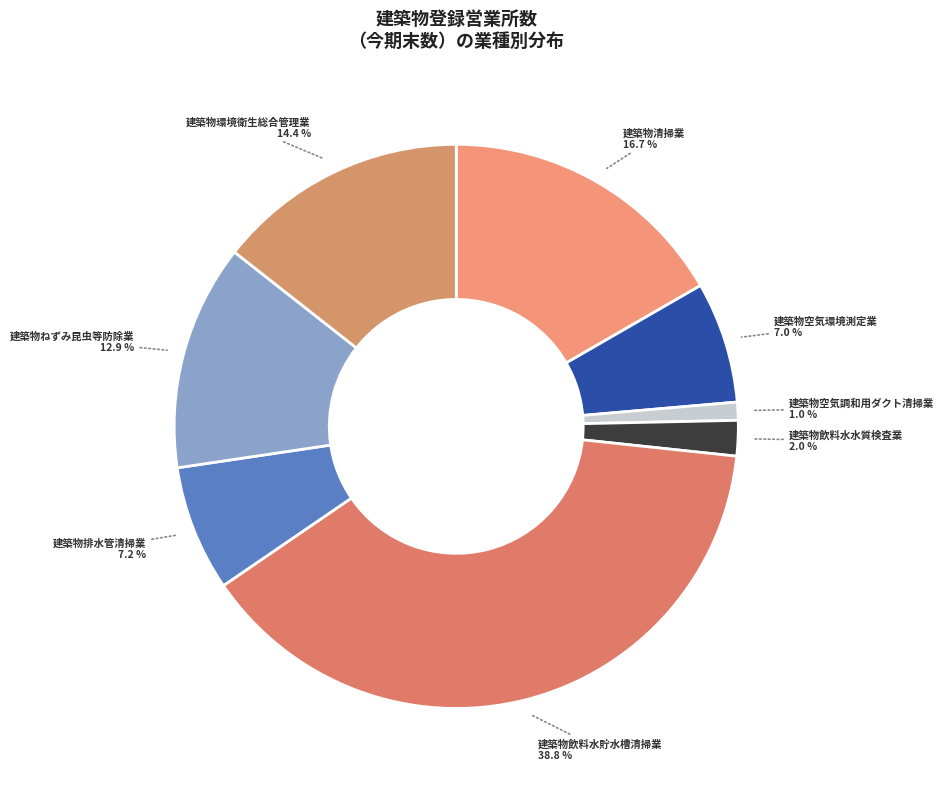

Count the number of slices in the pie.

8